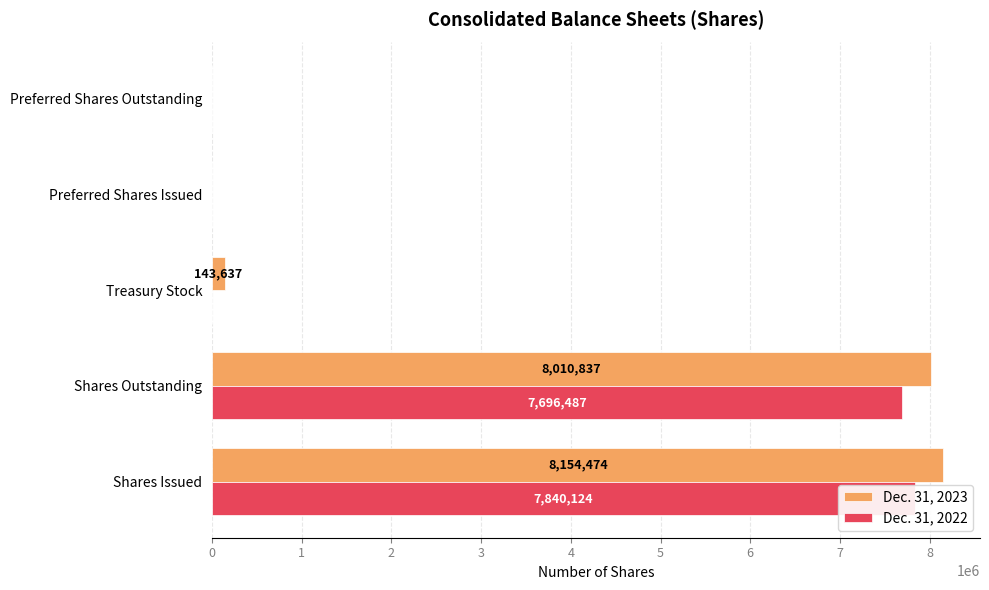

Rank the series by their maximum value, from lowest to highest.

Dec. 31, 2022, Dec. 31, 2023